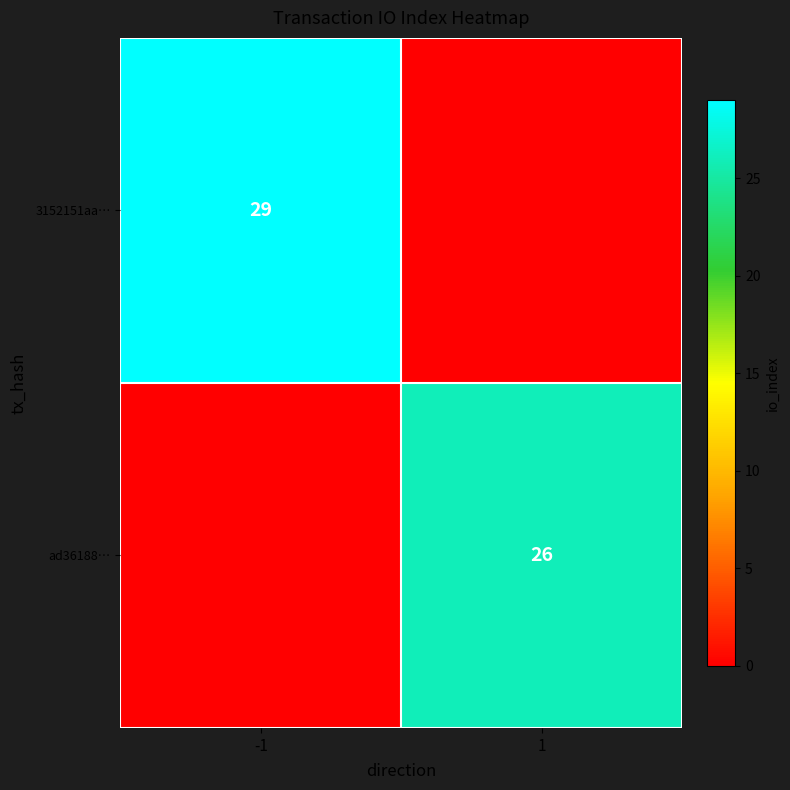

The 3152151aa… series shows 43 at -1. True or false?

False